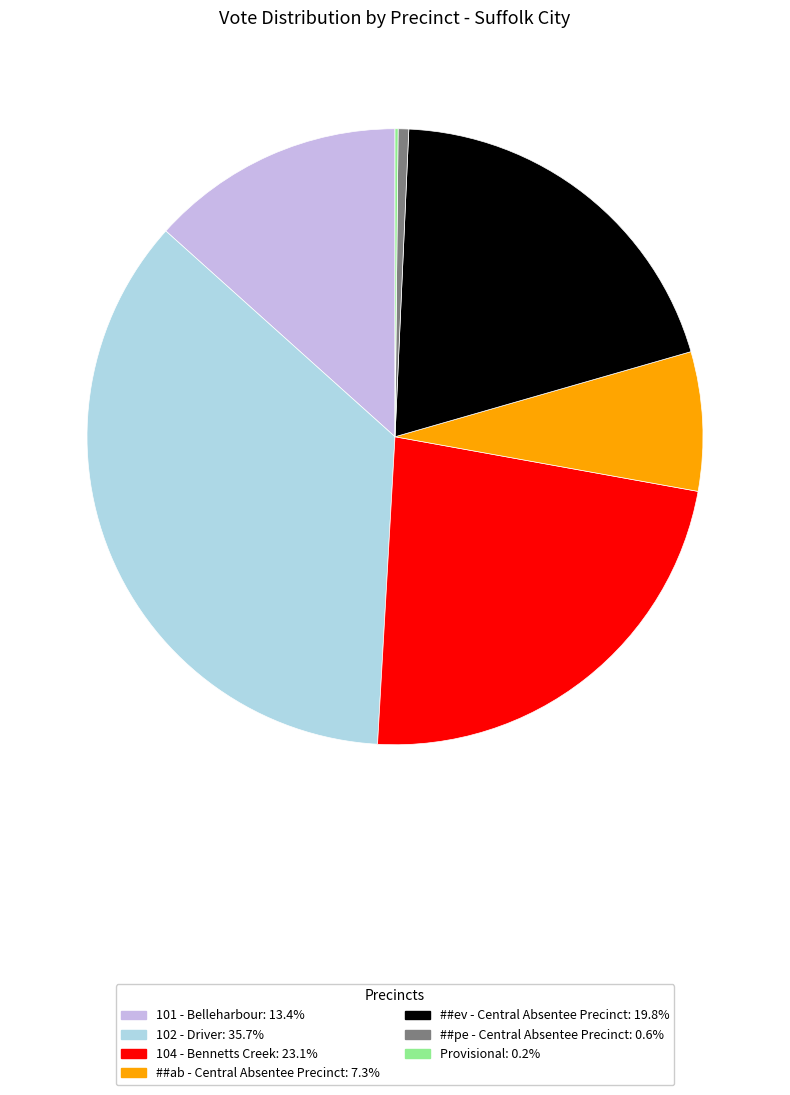

Which category has the biggest portion of the pie?

102 - Driver